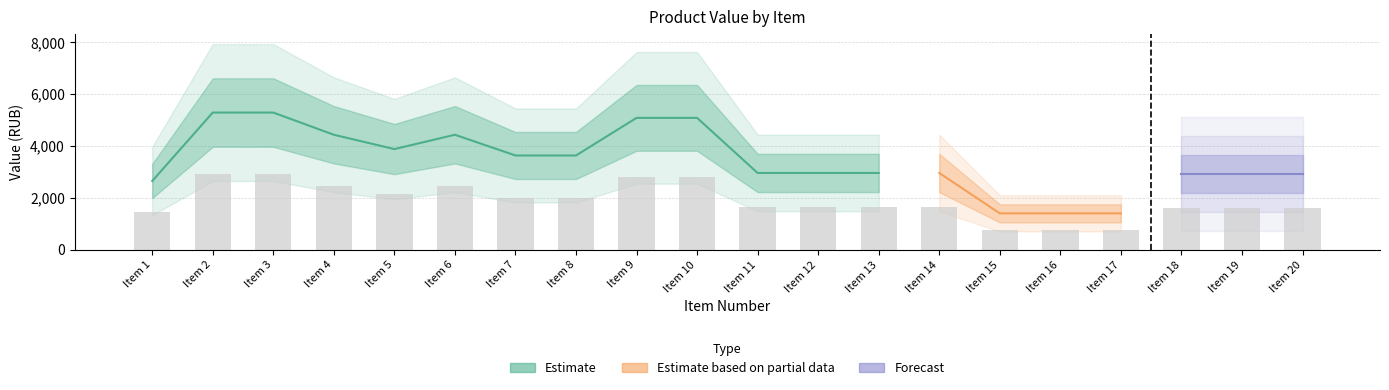

What is the difference between the Total_Value values at 15 and 14?

1557.8